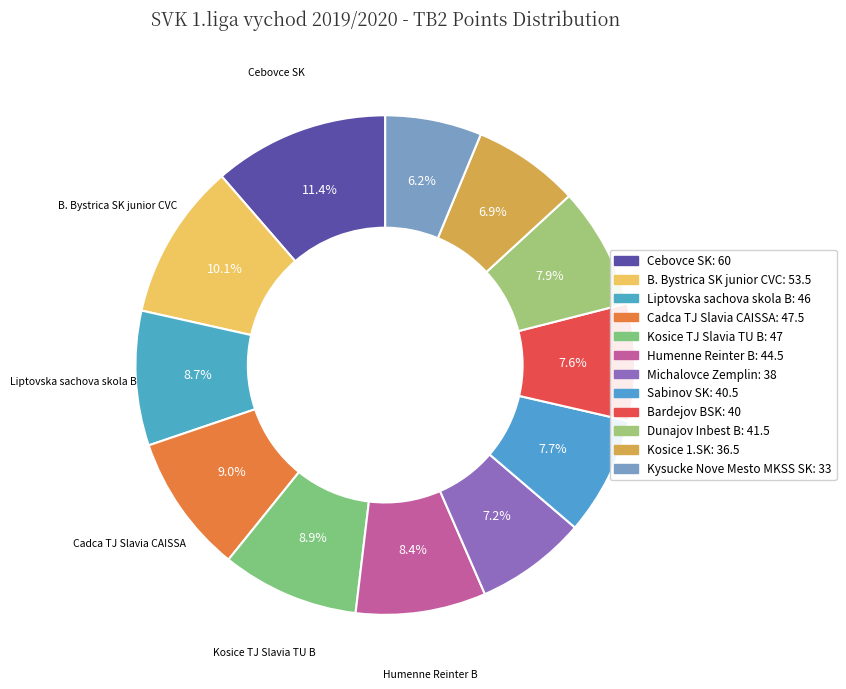

Rank the categories by value from lowest to highest.

Kysucke Nove Mesto MKSS SK, Kosice 1.SK, Michalovce Zemplin, Bardejov BSK, Sabinov SK, Dunajov Inbest B, Humenne Reinter B, Liptovska sachova skola B, Kosice TJ Slavia TU B, Cadca TJ Slavia CAISSA, B. Bystrica SK junior CVC, Cebovce SK